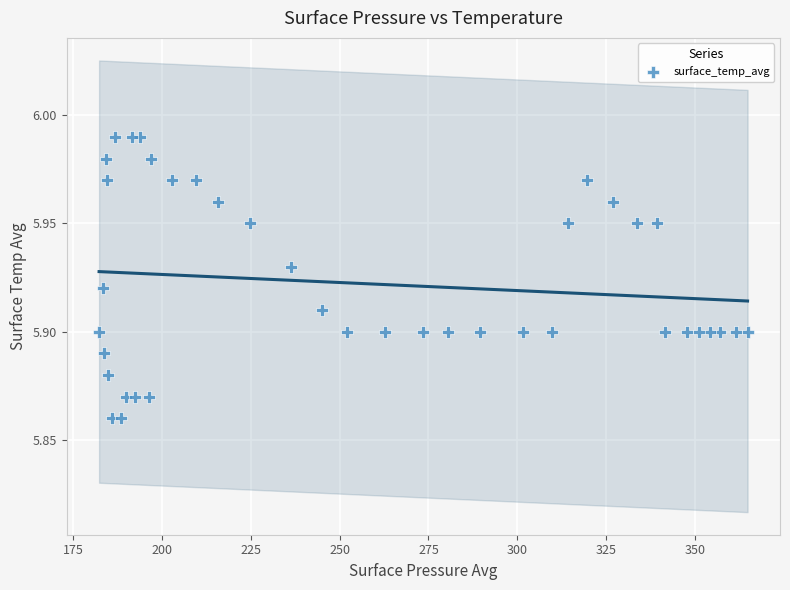

Count the number of points in this scatter plot.

40